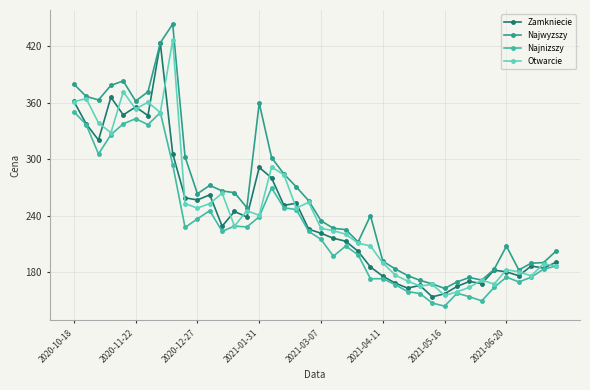

How many values in the Zamkniecie series are below 225?

20